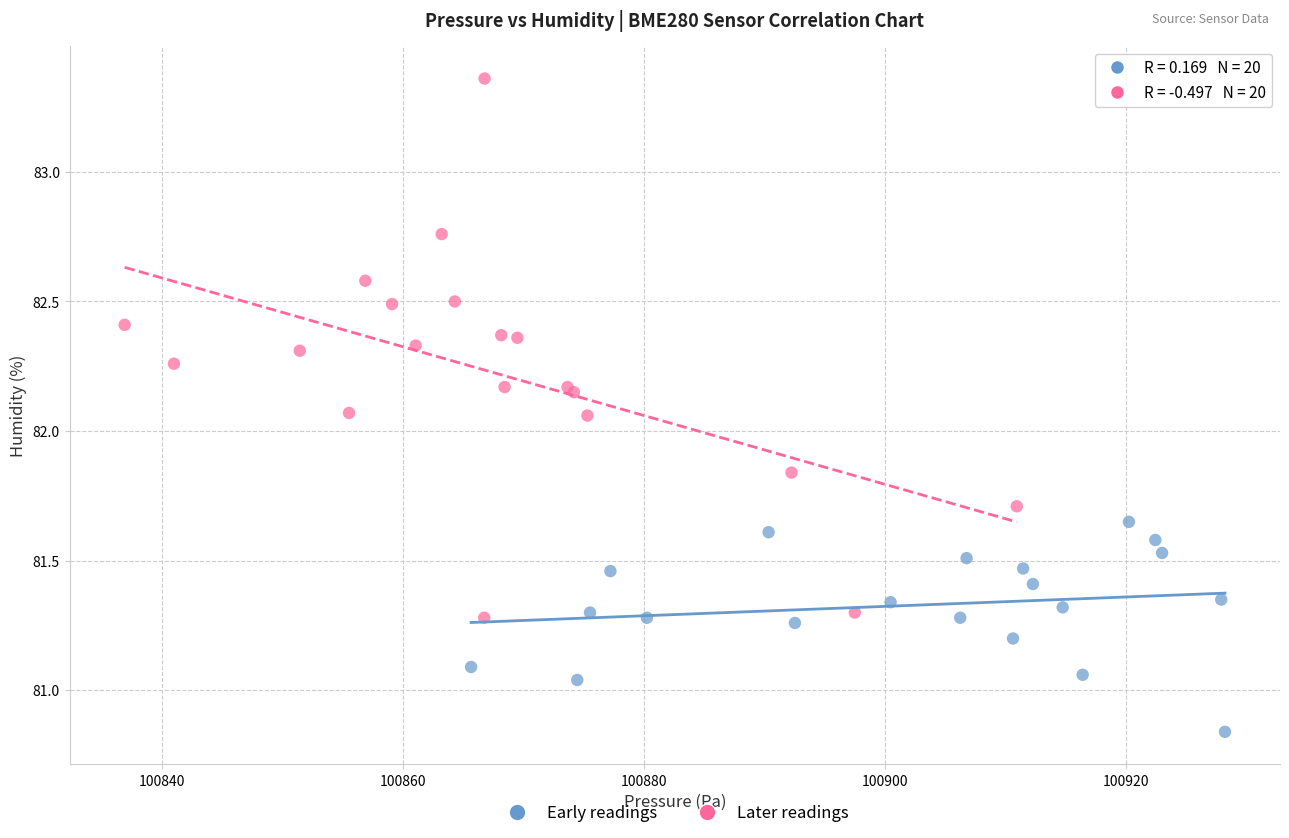

Which series has the widest spread of Y values?

Later readings